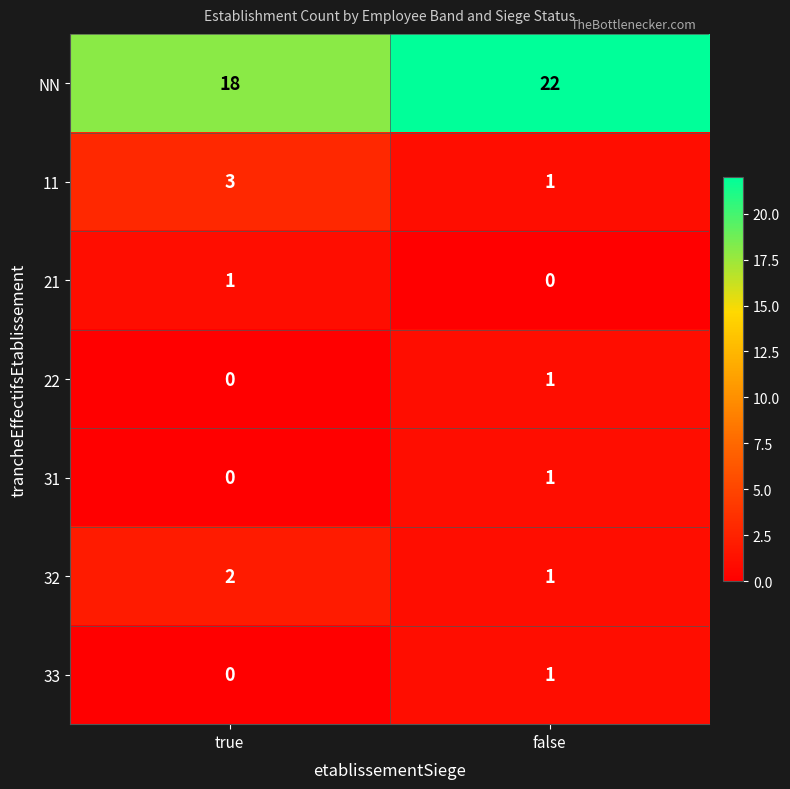

Reading left to right, extract all data points from this chart.

NN: true=18	false=22
11: true=3	false=1
21: true=1	false=0
22: true=0	false=1
31: true=0	false=1
32: true=2	false=1
33: true=0	false=1